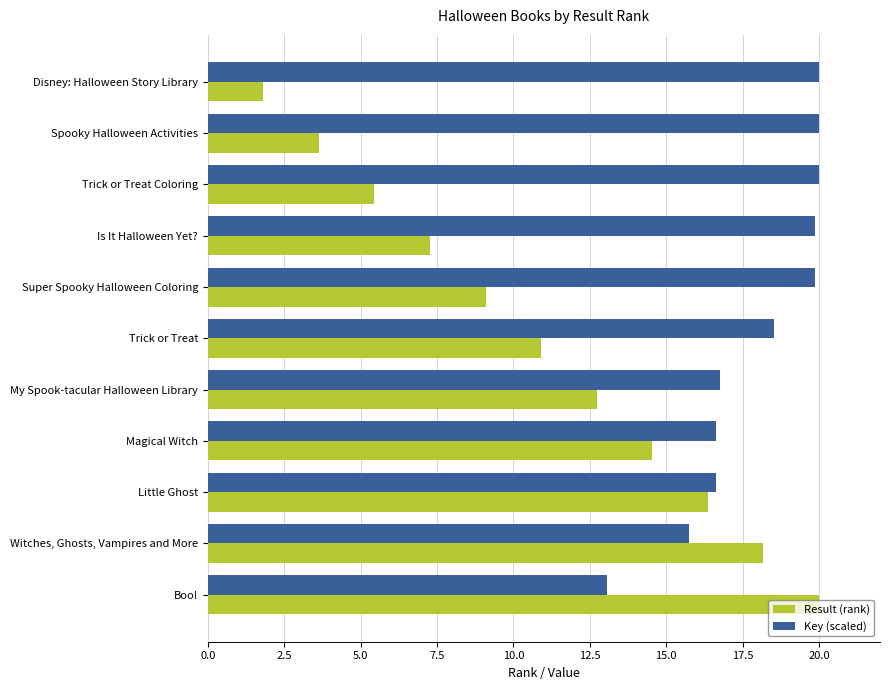

At how many categories does at least one series exceed 11?

11